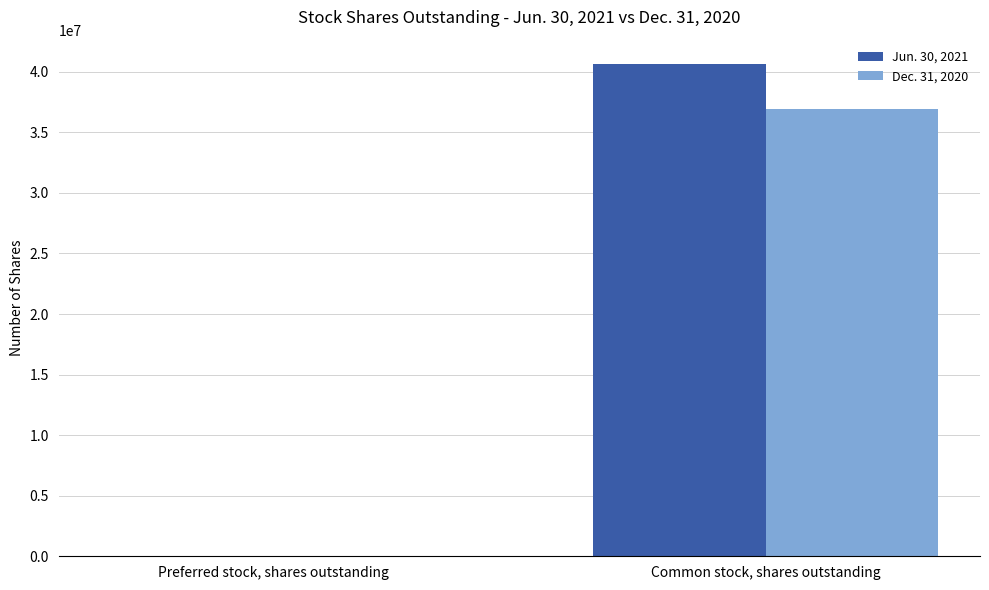

What is the sum of all Dec. 31, 2020 values?

36909892